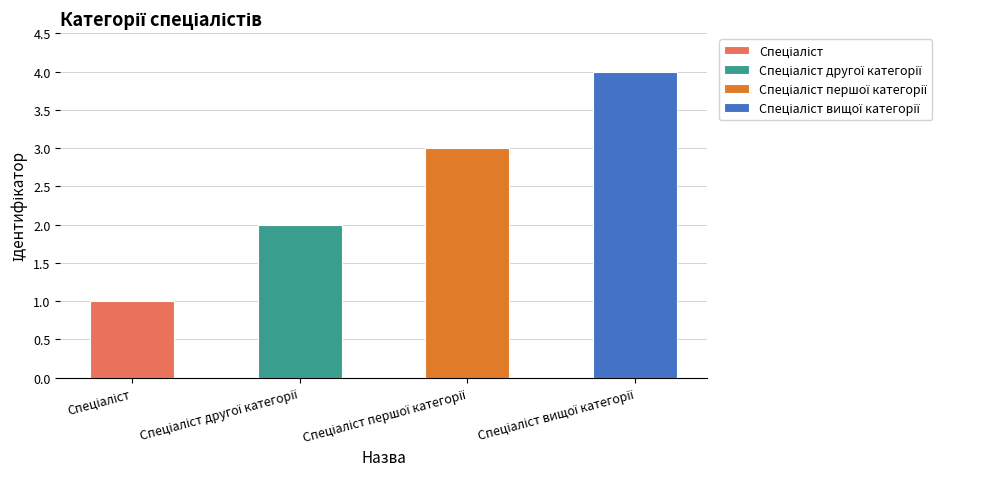

Reading left to right, list all the values displayed in this chart.

1	2	3	4